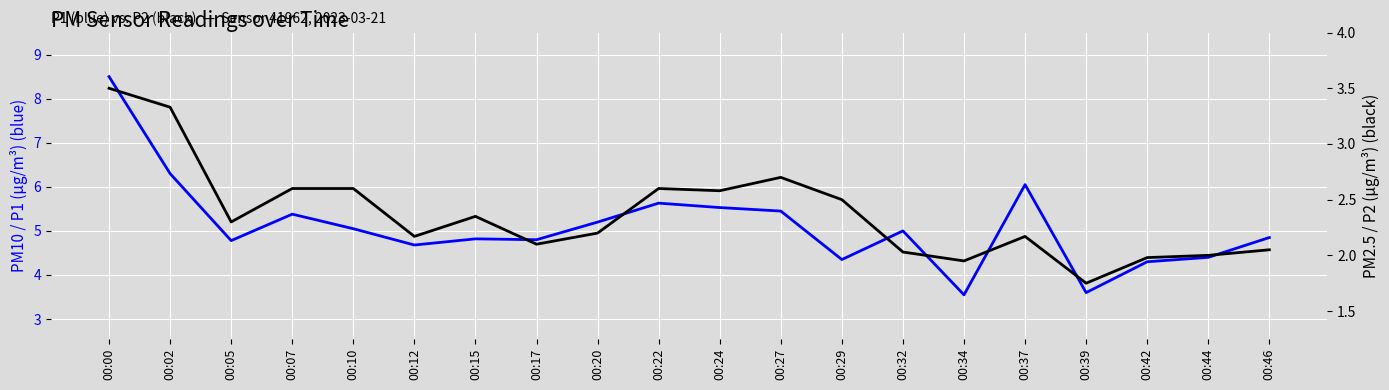

What is the difference between the maximum and minimum values in the P1 series?

5.0